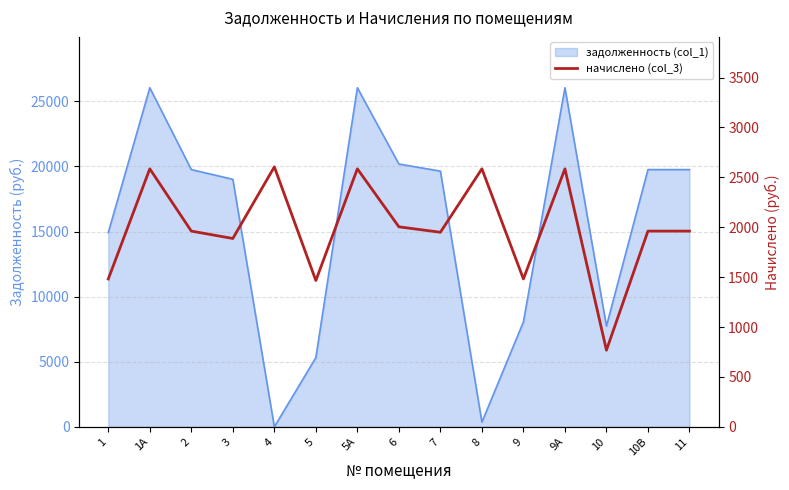

Does the chart display data point markers on the line(s)?

No